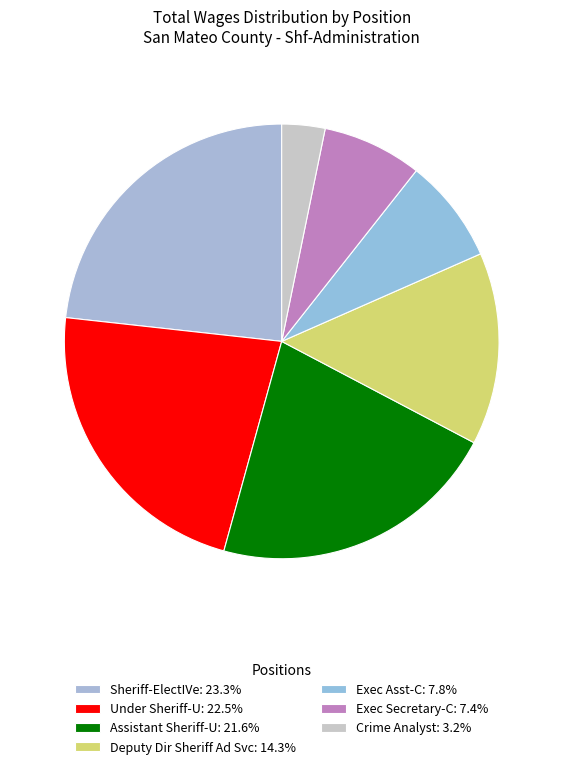

How many slices are in this pie chart?

7